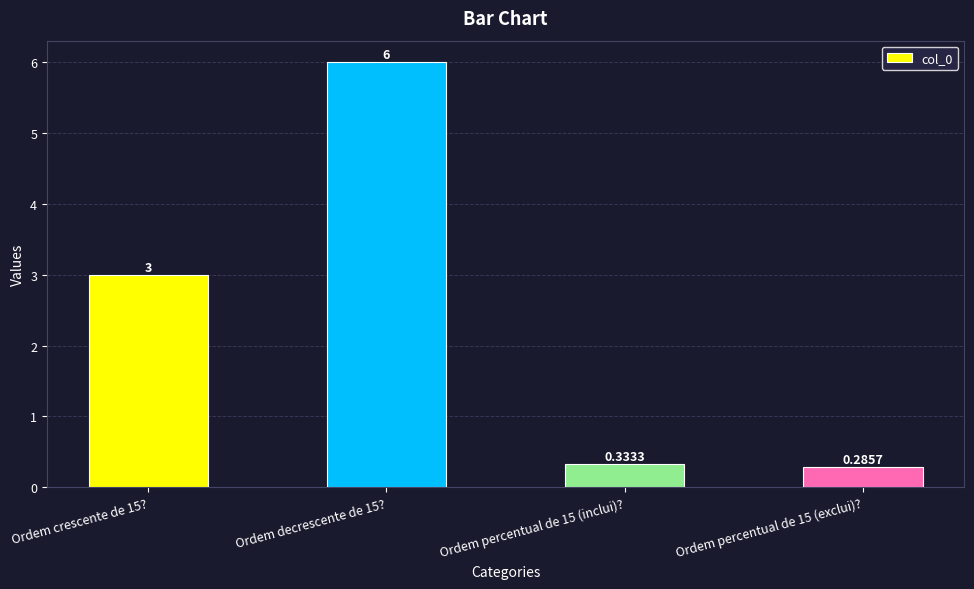

What is the label of the 4th bar from the left?

Ordem percentual de 15 (exclui)?